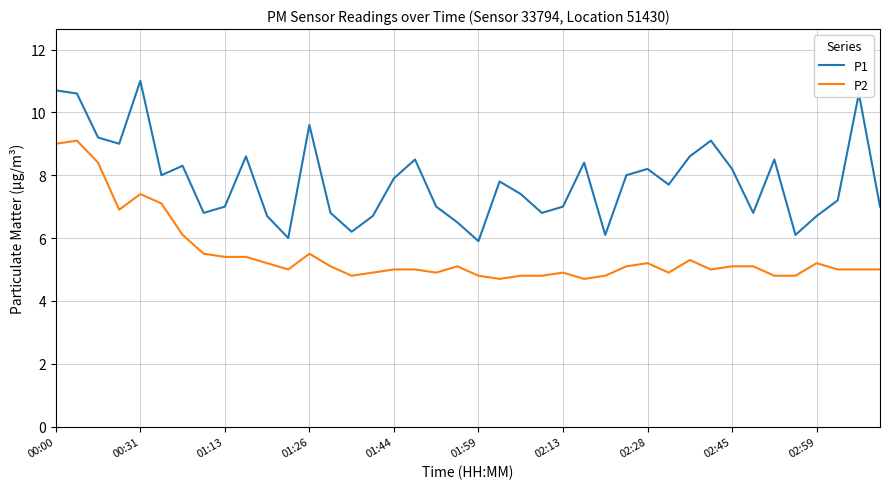

True or false: P2 and P1 intersect in this chart.

False